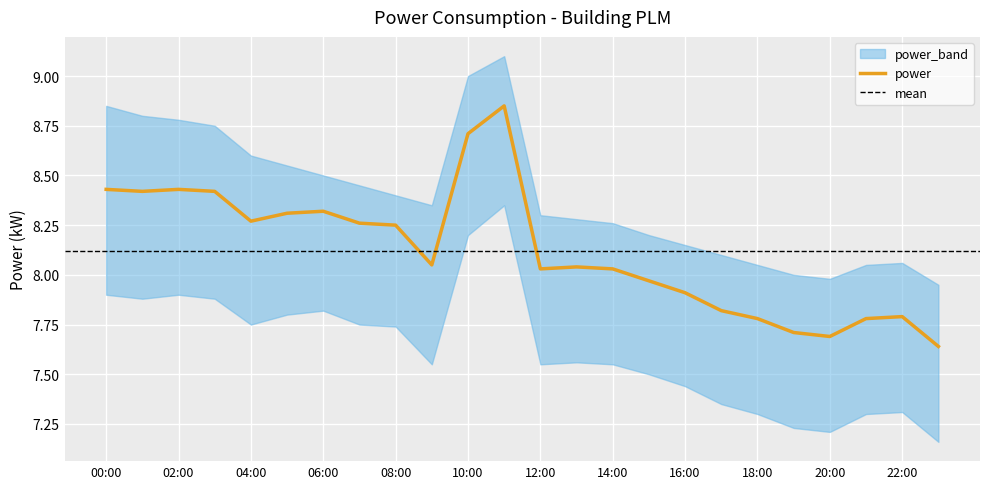

What is the greatest value displayed?

8.8